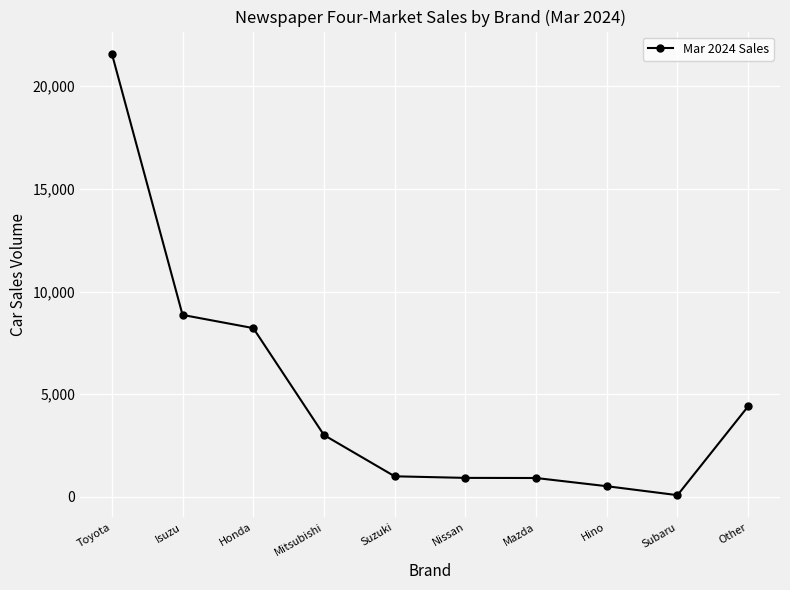

The value at Nissan is 927. True or false?

True